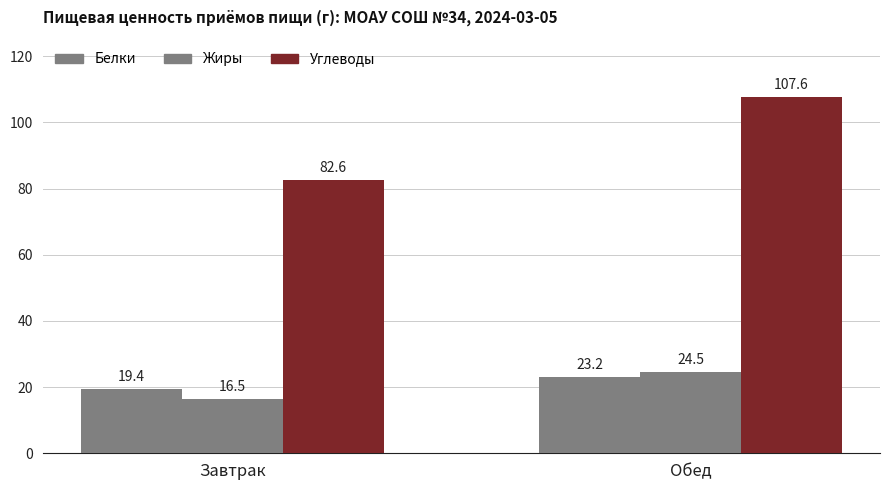

Reading left to right, list all the values displayed in this chart.

Белки: Завтрак=19.4	Обед=23.2
Жиры: Завтрак=16.5	Обед=24.5
Углеводы: Завтрак=82.6	Обед=107.6